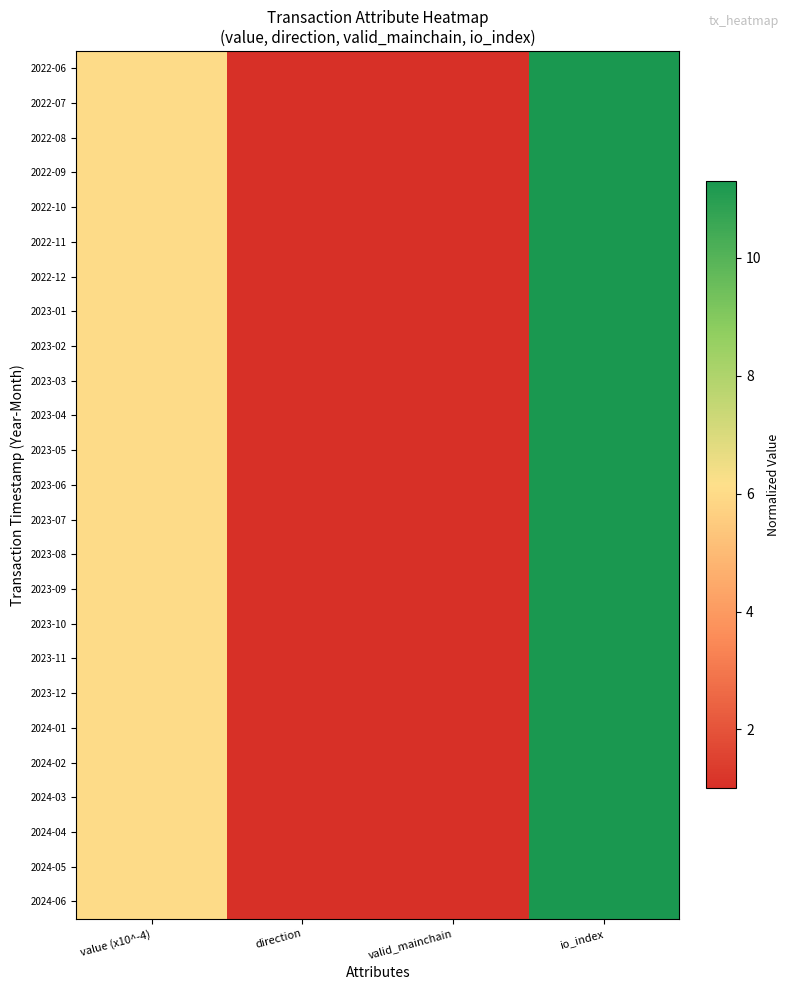

Which category has the highest value across all series?

io_index